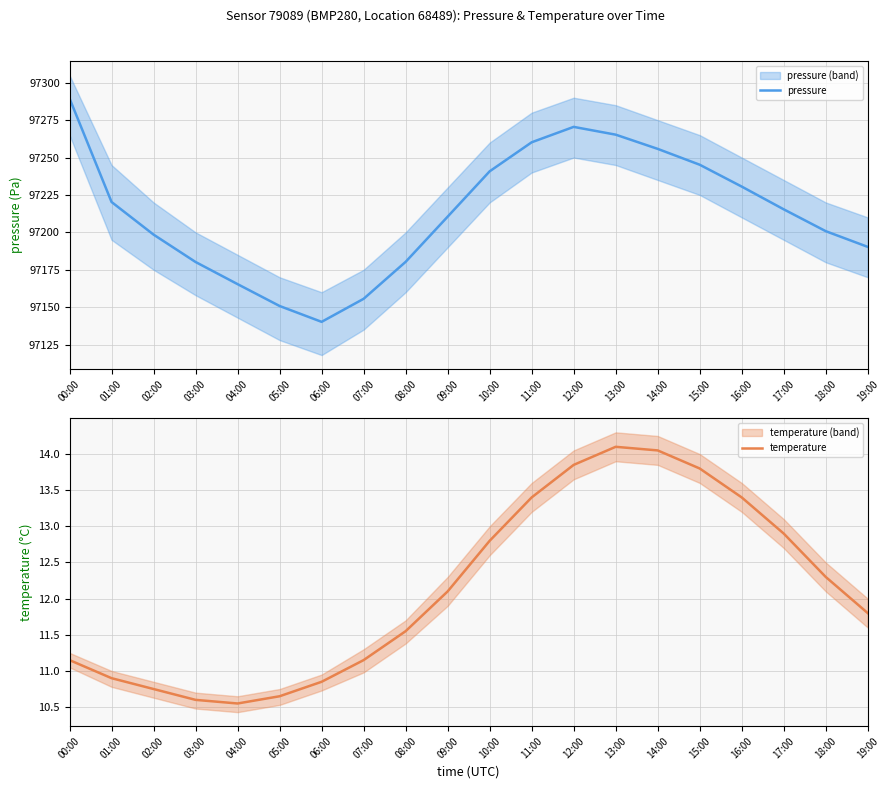

How many values in the pressure series are below 97215?

10